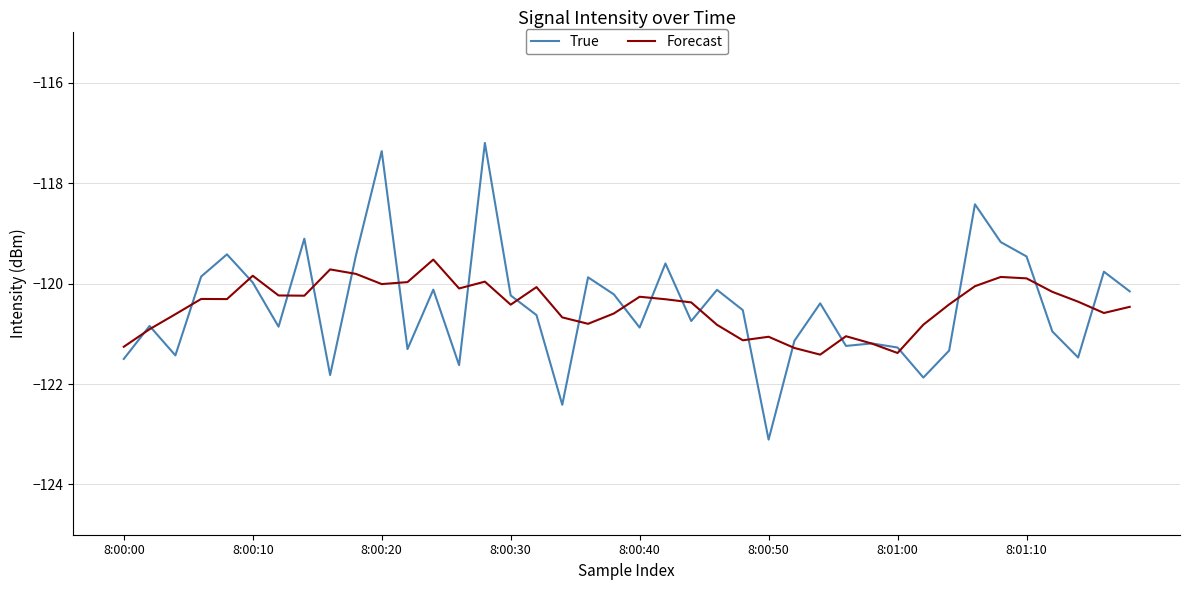

Which series has the widest spread of values?

True